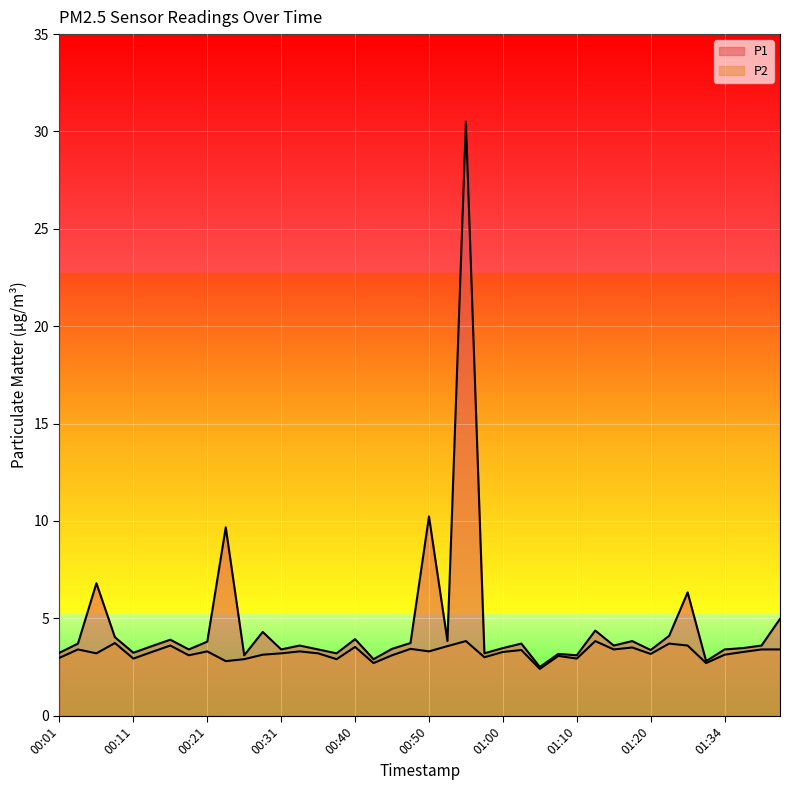

True or false: P1 and P2 intersect in this chart.

False